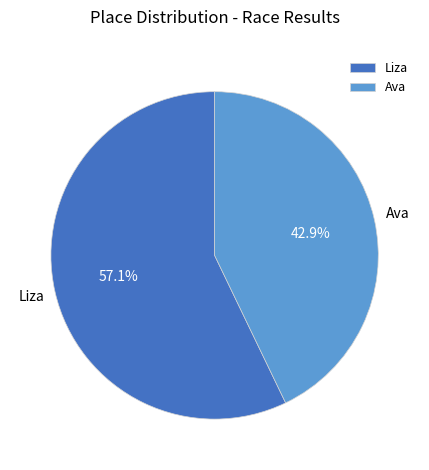

Which category has the biggest portion of the pie?

Liza